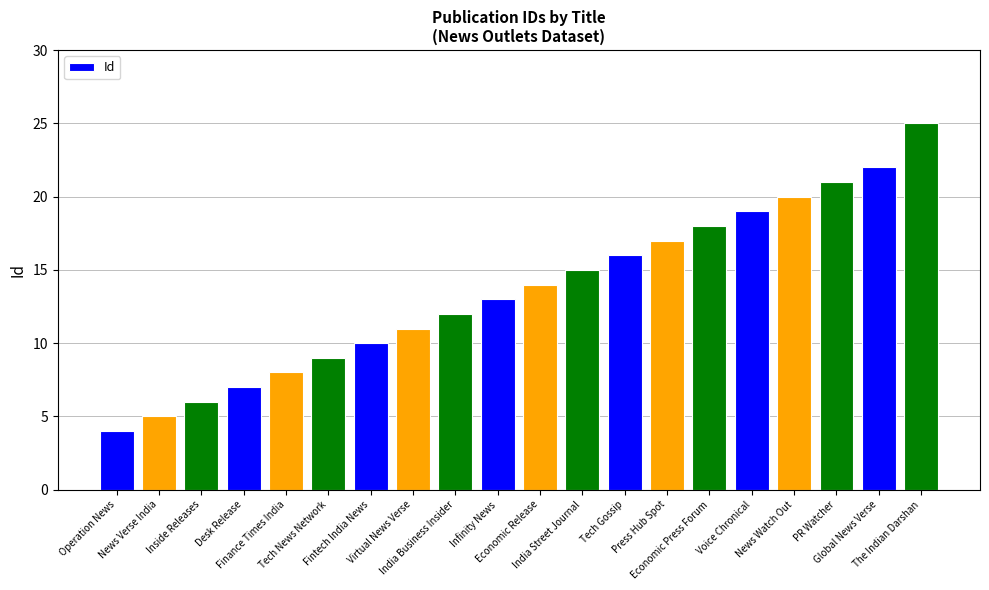

Which has a higher value, Infinity News or PR Watcher?

PR Watcher